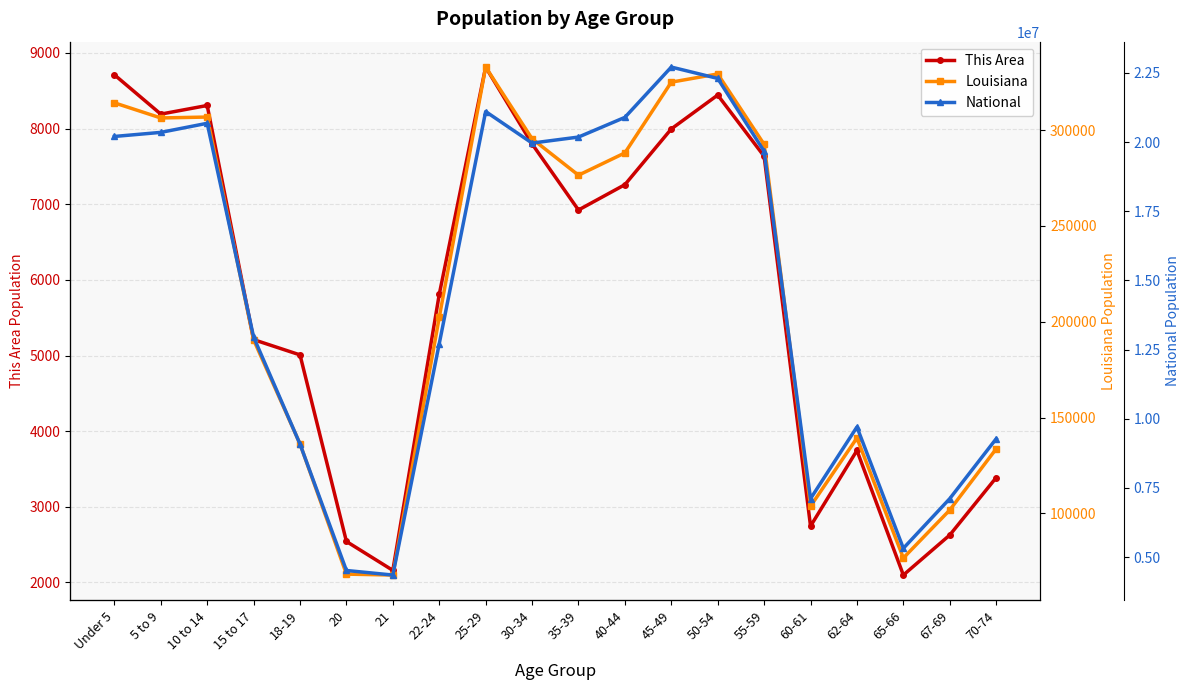

Which label corresponds to the smallest value in the chart?

65-66